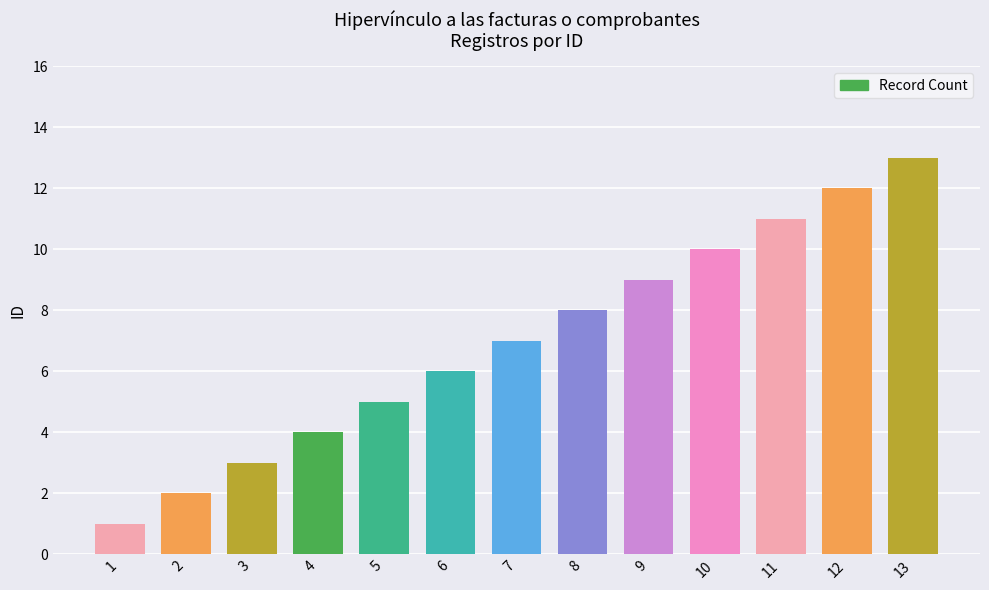

What is the sum of the values at 1 and 9?

10